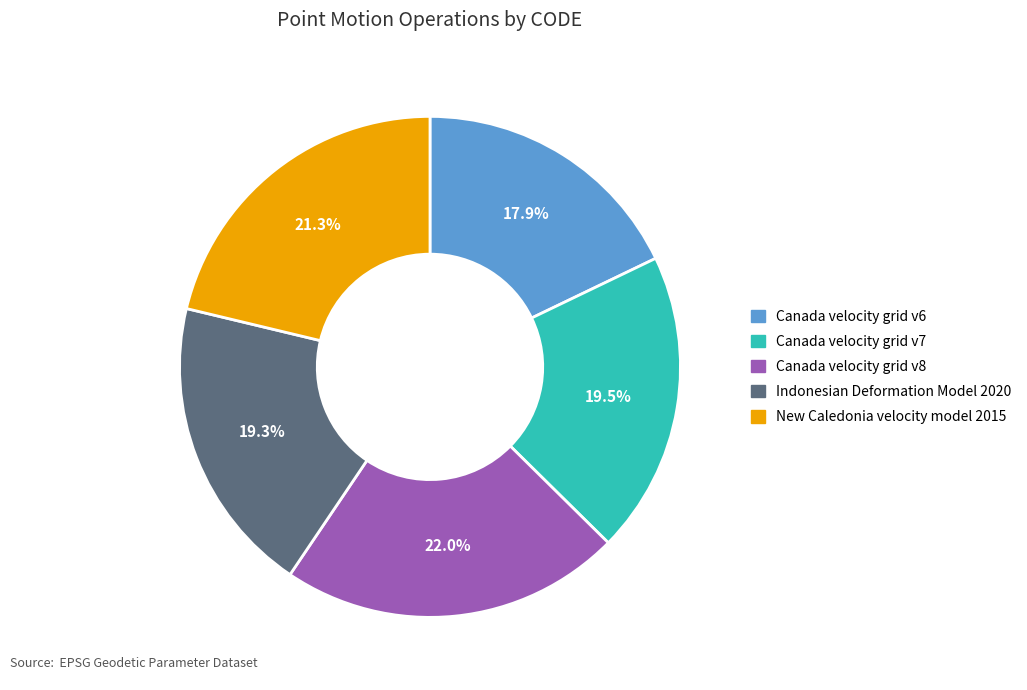

How many segments does this pie chart have?

5